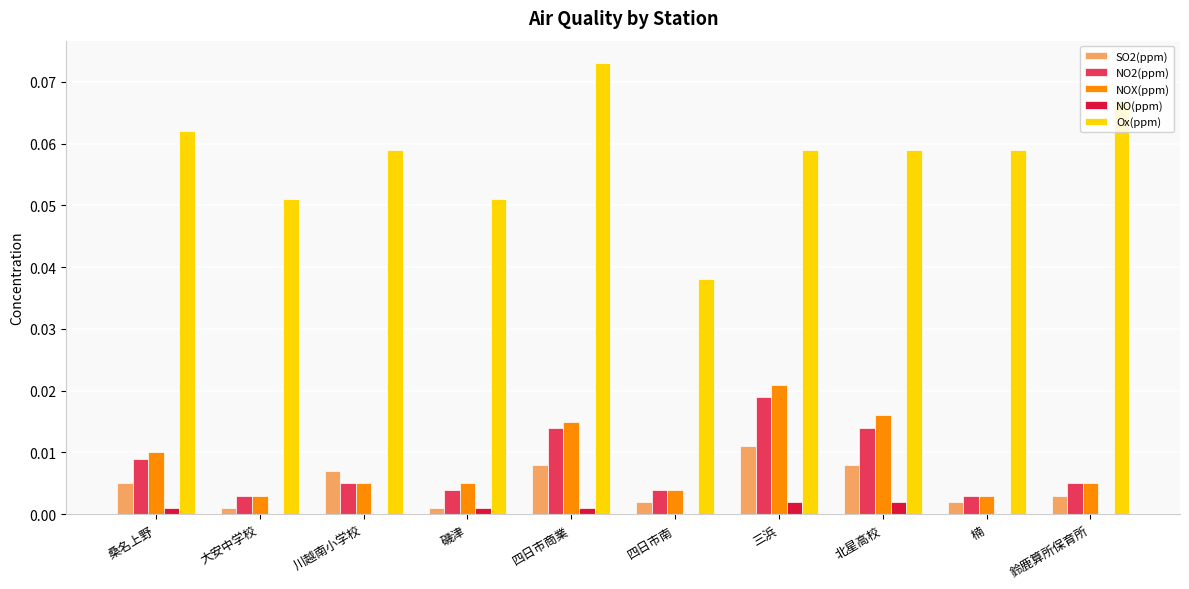

Is the value of NO2(ppm) at 川越南小学校 greater than the value of SO2(ppm) at 磯津?

Yes